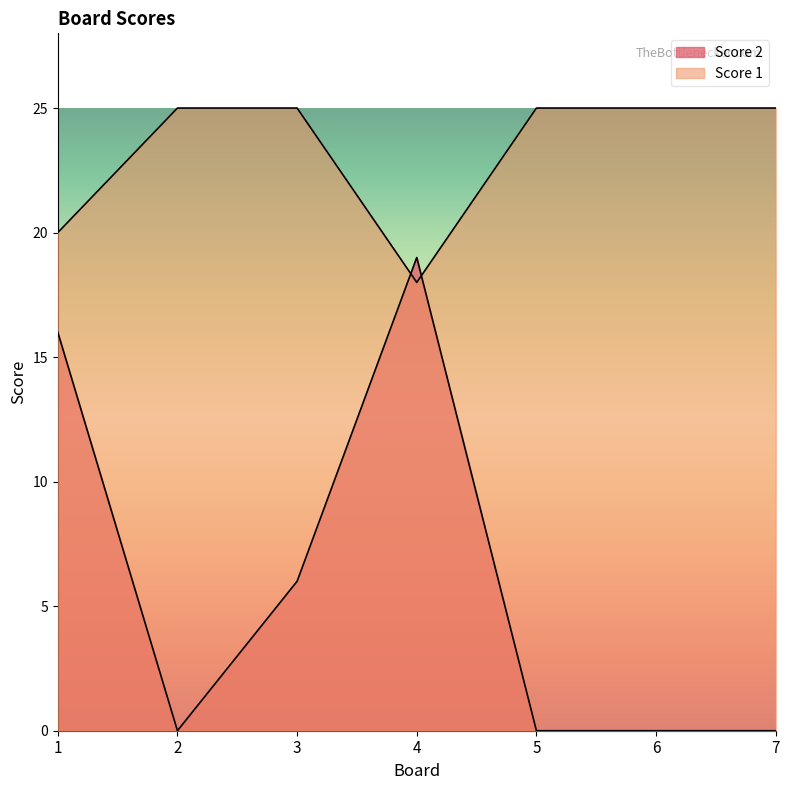

Rank the series by their average value, from lowest to highest.

Score 2, Score 1